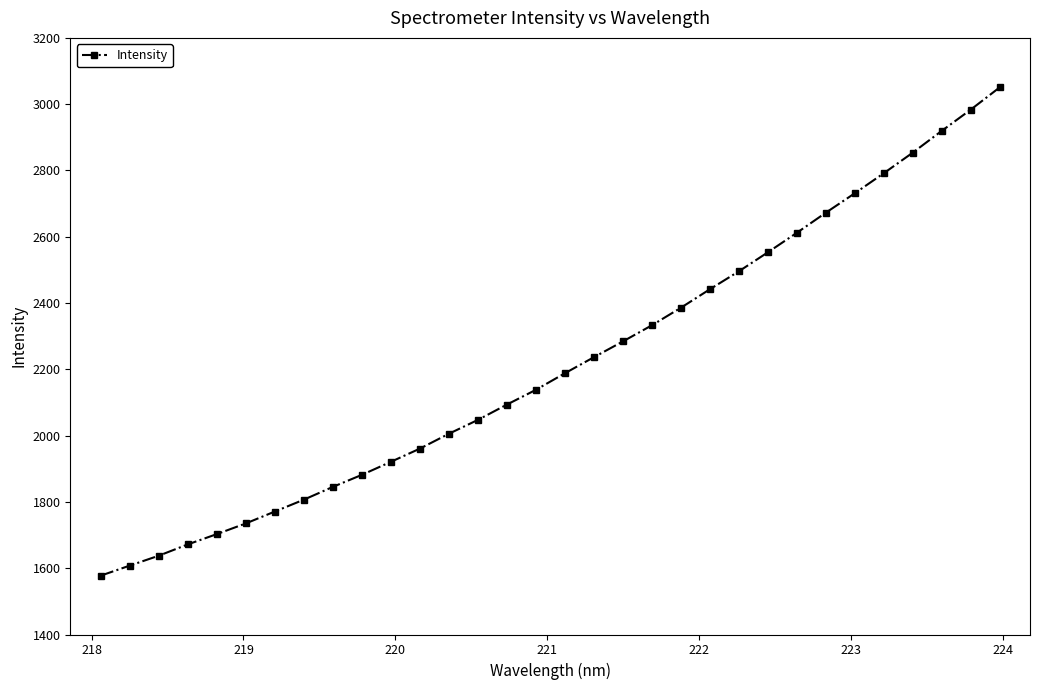

What is the value of the 6th point from the left?

1735.1